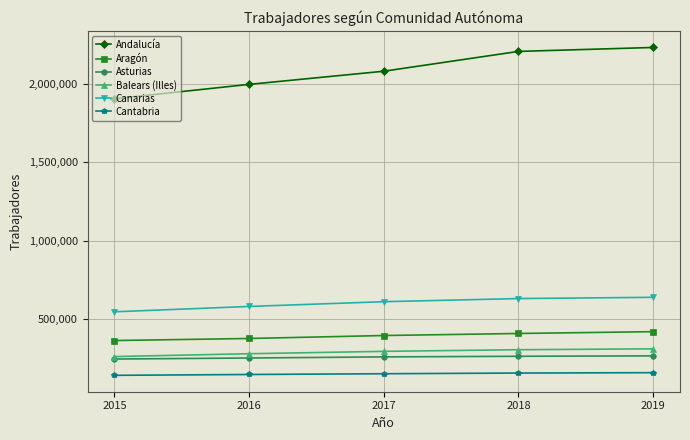

Does the chart display data point markers on the line(s)?

Yes